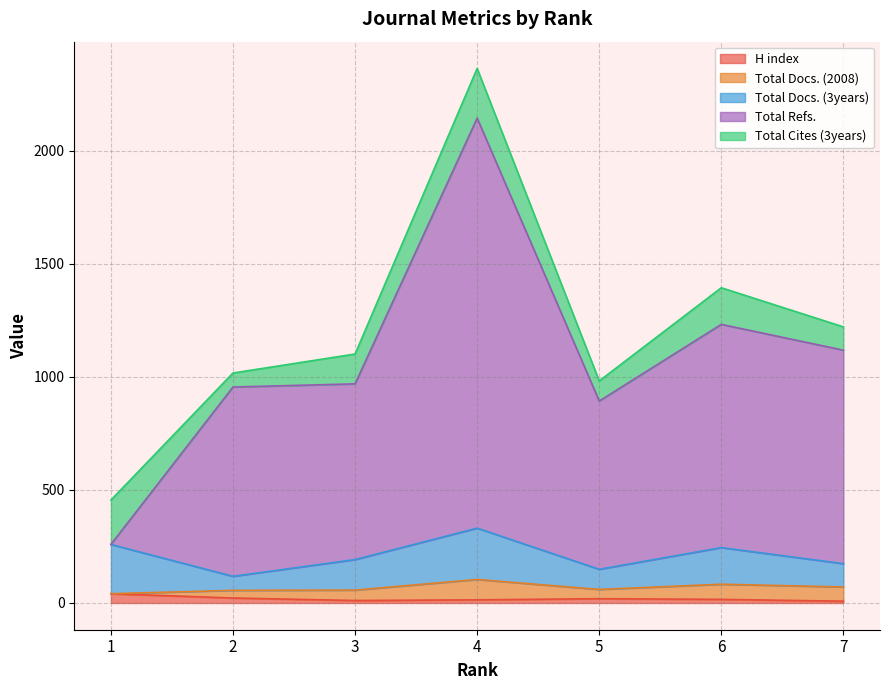

Which series has the largest range (max minus min)?

Total Refs.